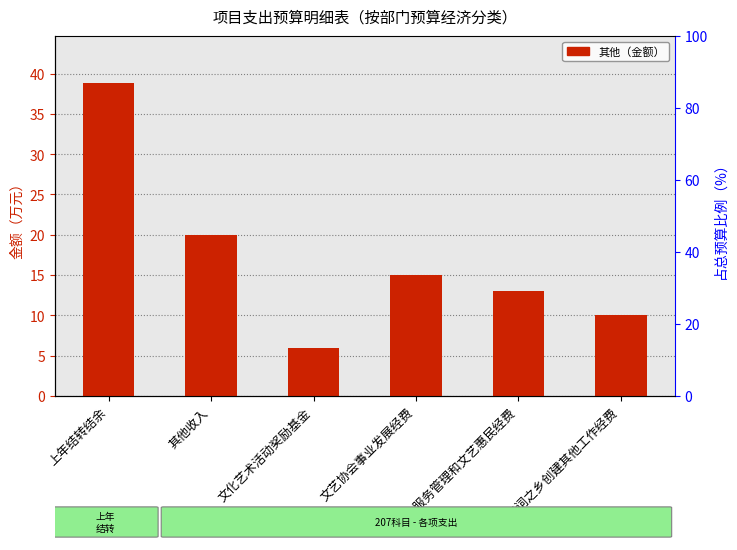

What is the ratio of the value at 中华诗词之乡创建其他工作经费 to the value at 上年结转结余?

0.3